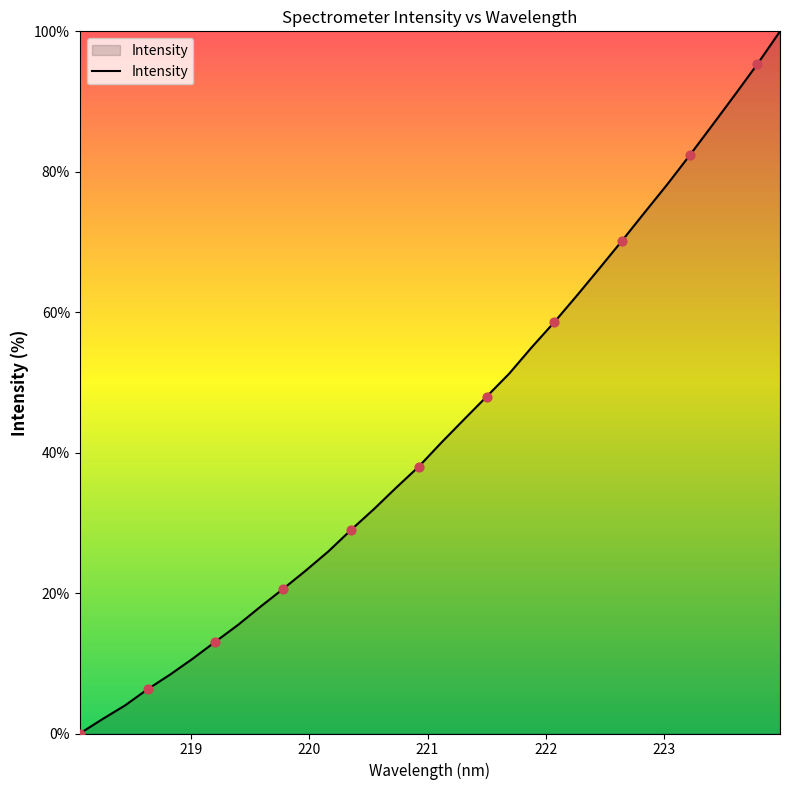

What is the maximum value shown in the chart?

100.0